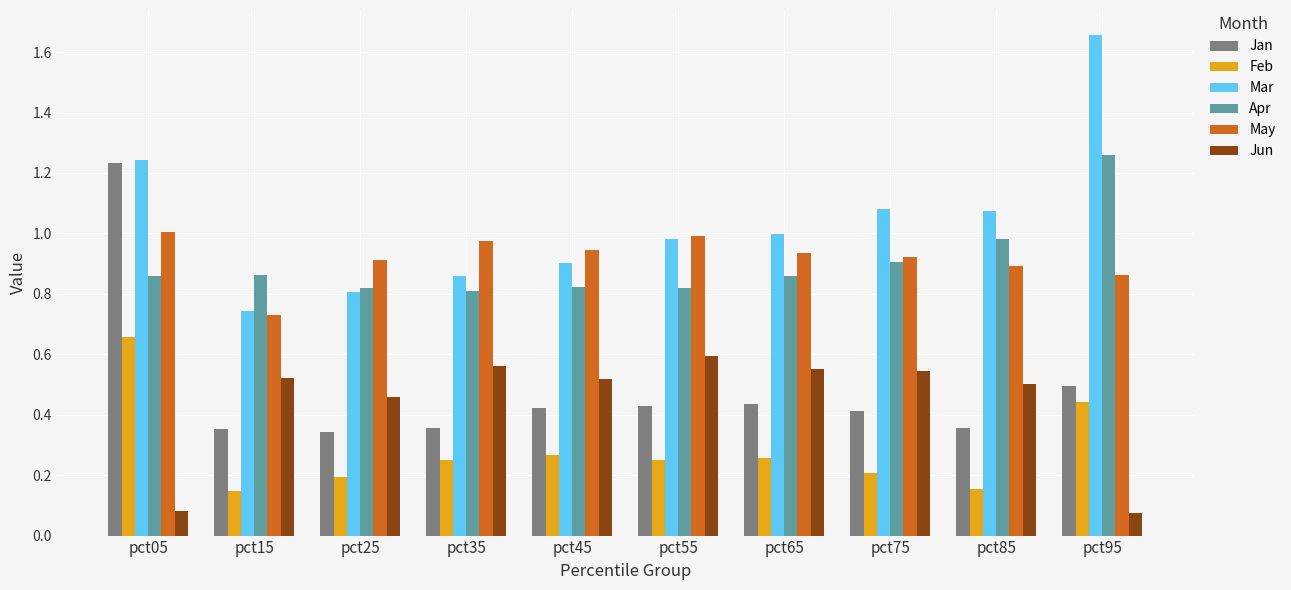

The value of Mar at pct25 is 0.8. True or false?

True